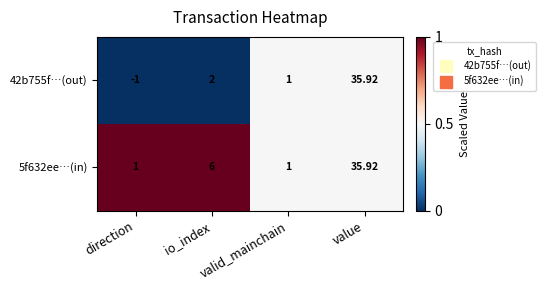

Which series changed the most between direction and value?

42b755f…(out)